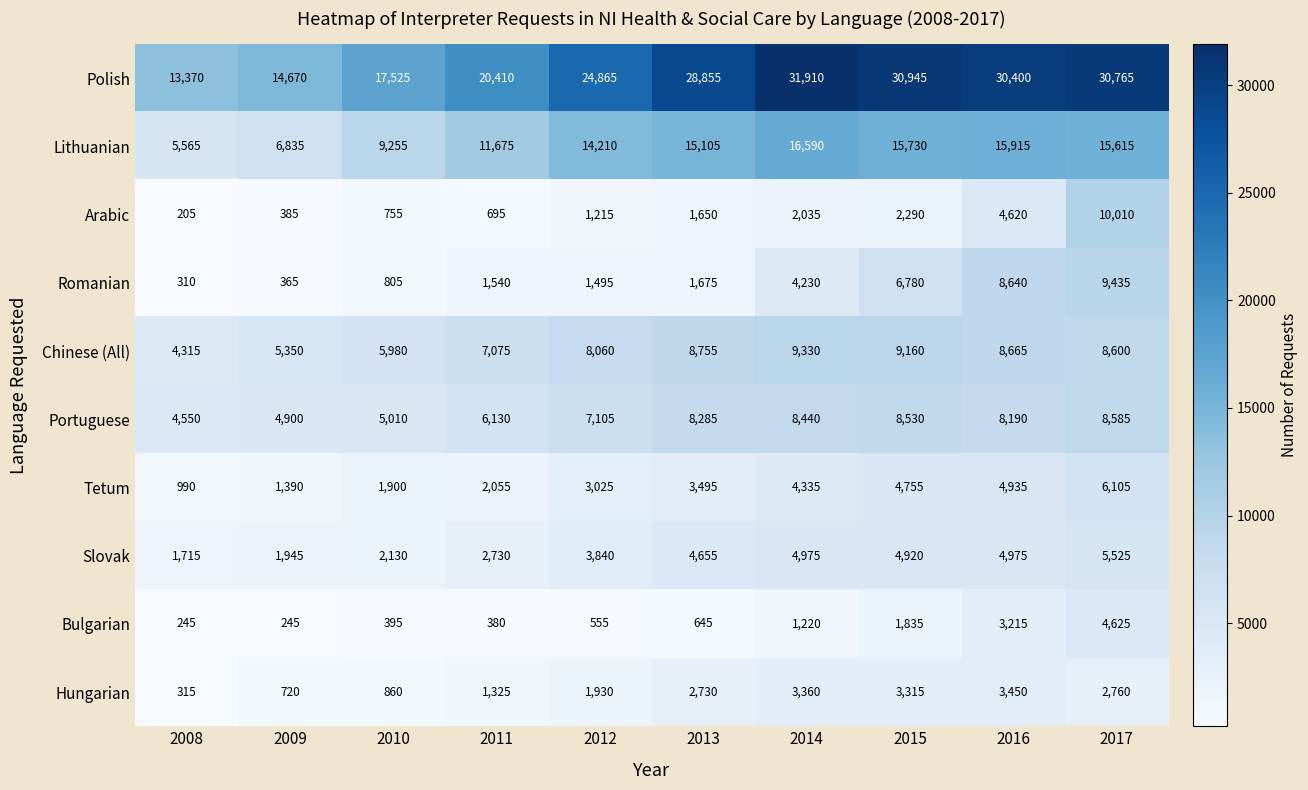

List the series in order of their peak value, highest first.

Polish, Lithuanian, Arabic, Romanian, Chinese (All), Portuguese, Tetum, Slovak, Bulgarian, Hungarian